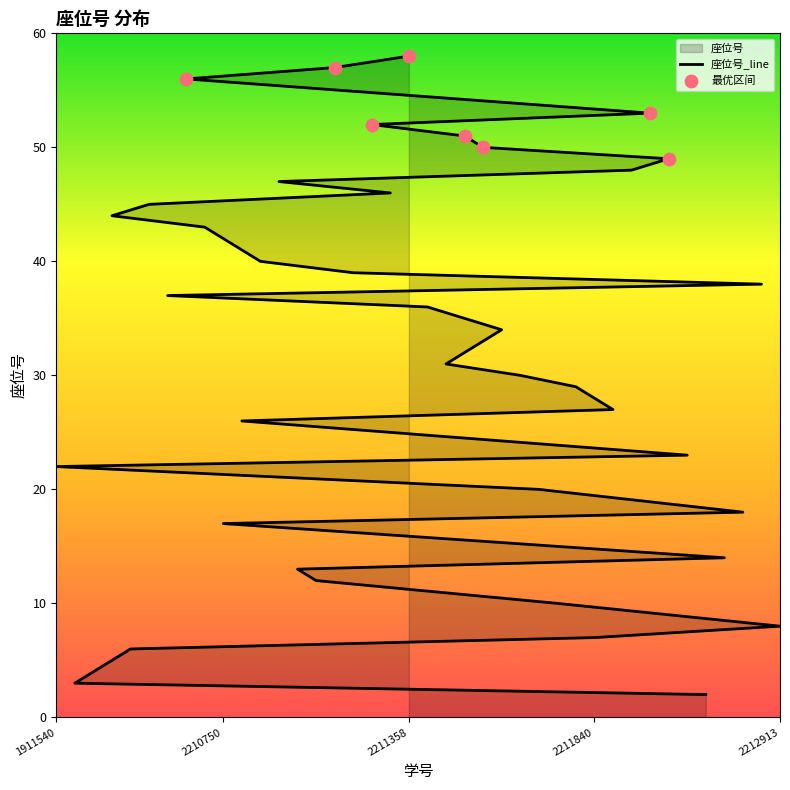

What is the change in value from 2210986 to 2212700?

-39